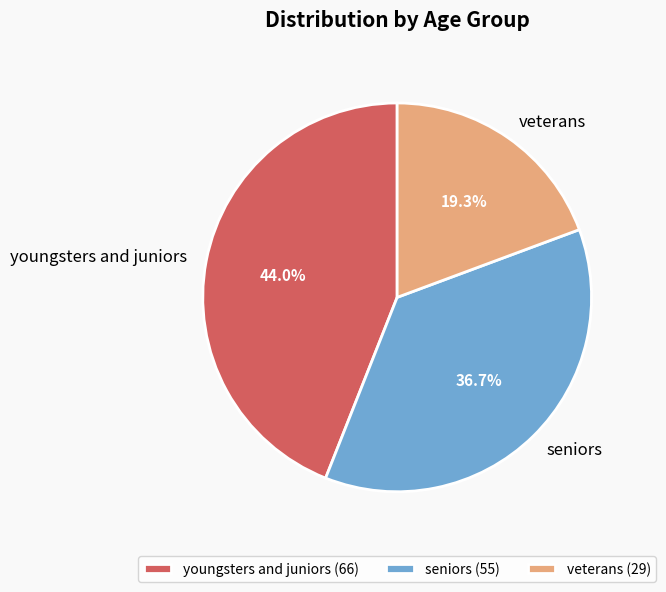

The veterans slice represents 19% of the pie. True or false?

True